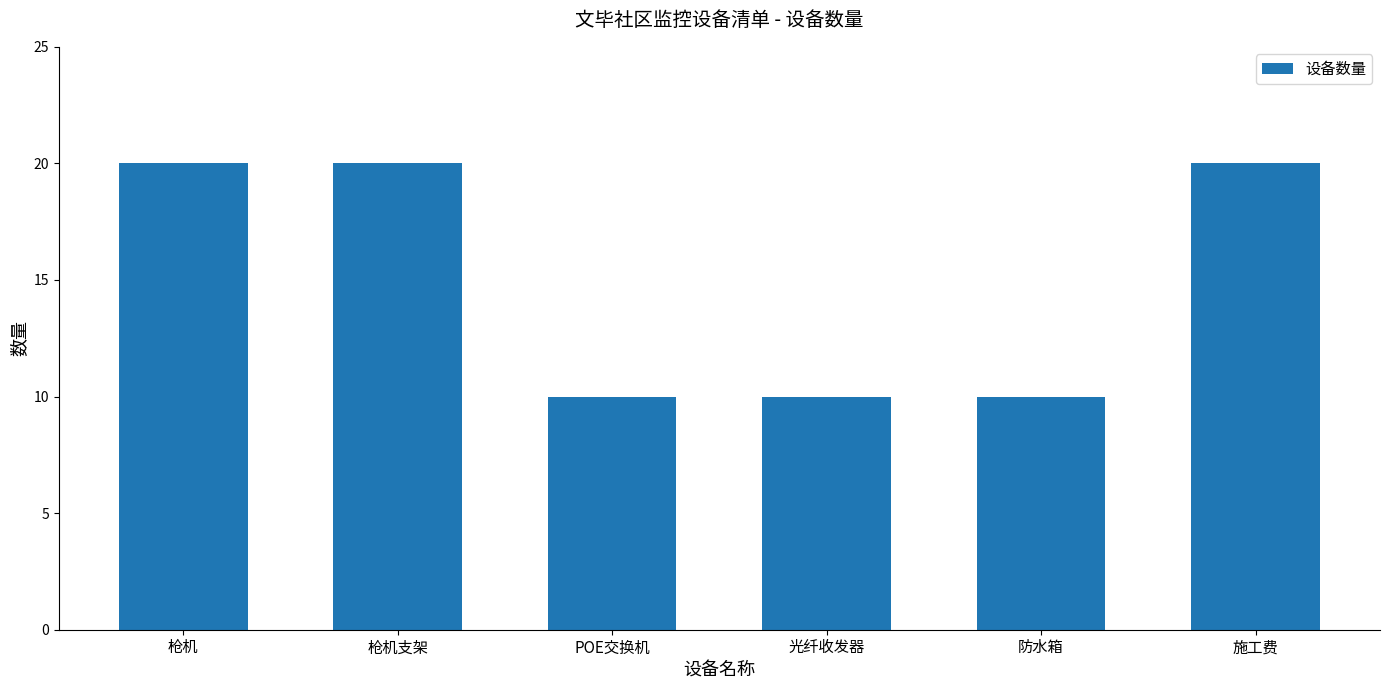

What value does the data have at 施工费, to the nearest 5?

20